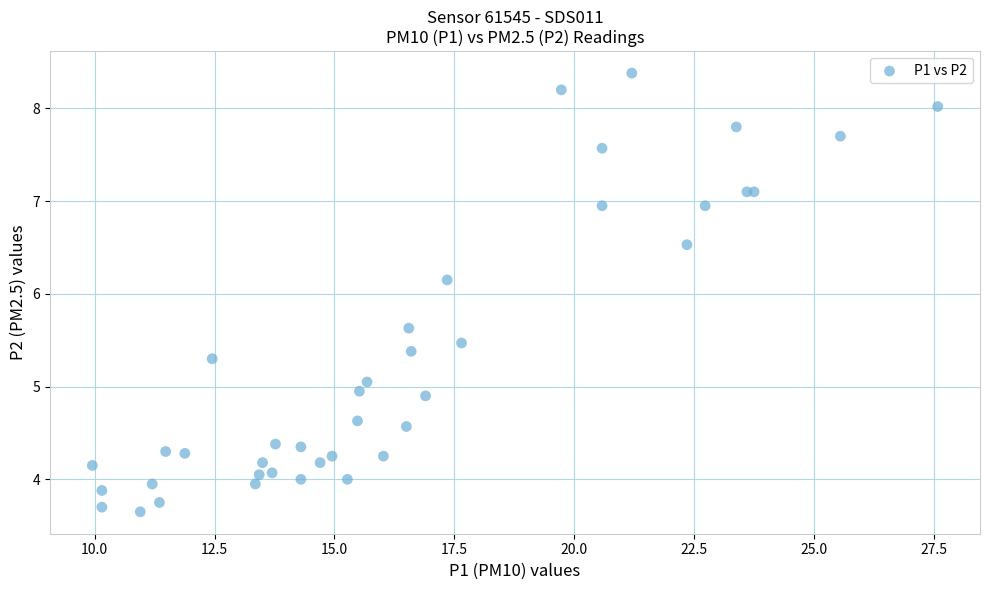

What Y value in the scatter plot is closest to 6?

6.2